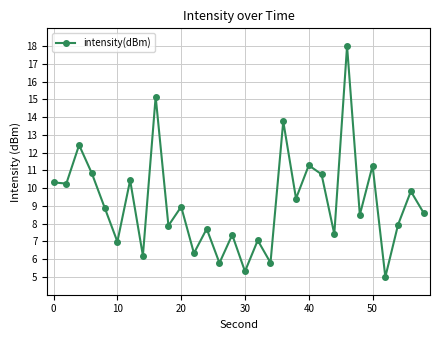

What is the minimum value shown in the chart?

5.0